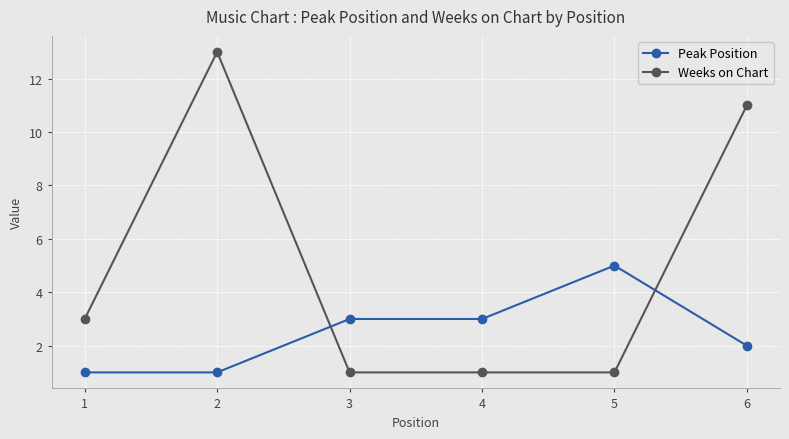

True or false: Peak Position has more than 2 points higher than both neighbors.

False